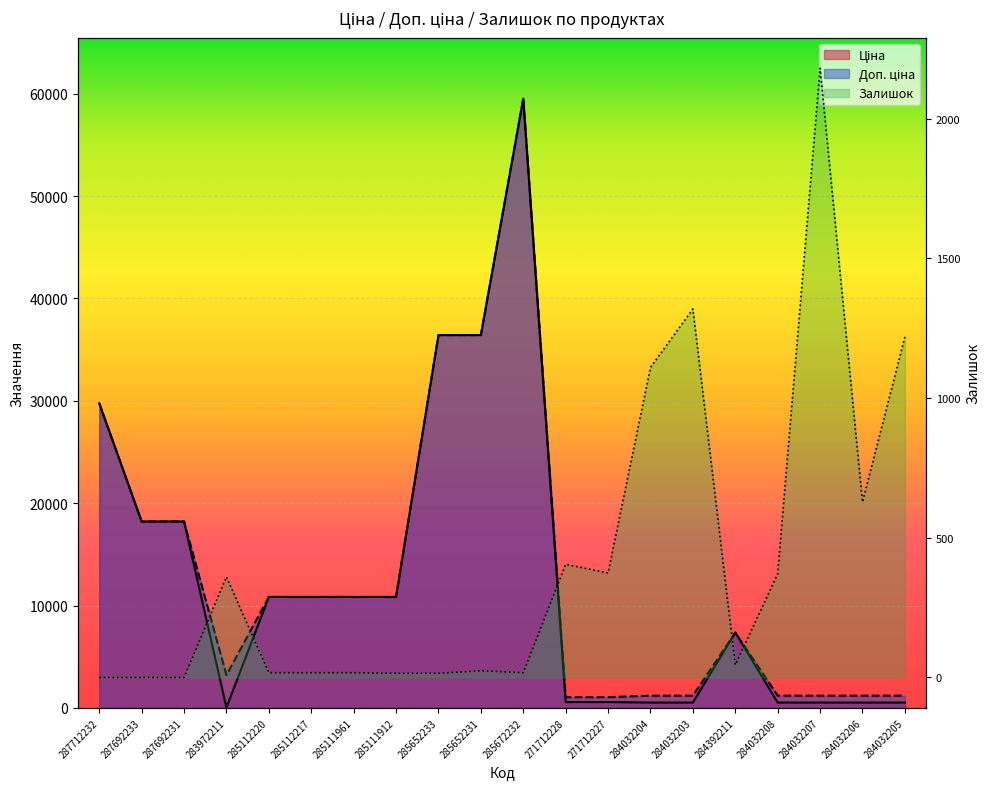

Which series has the widest spread of values?

Ціна